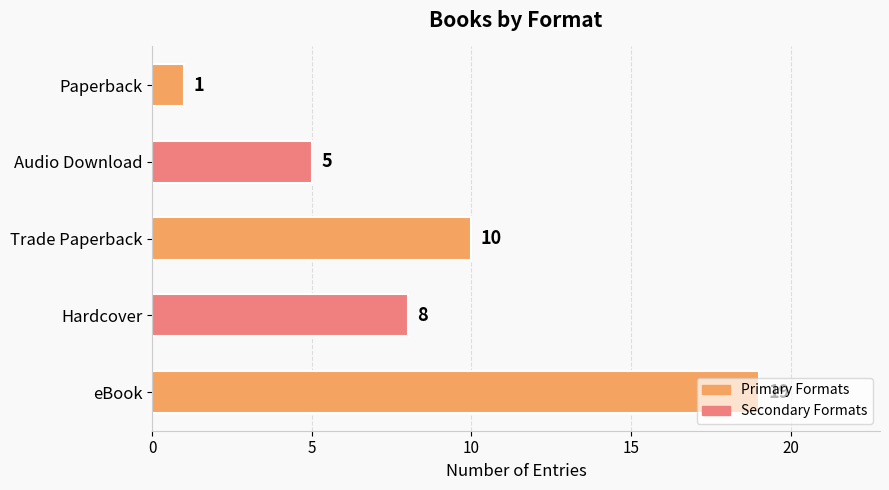

Count the values in the range 5 to 10.

3